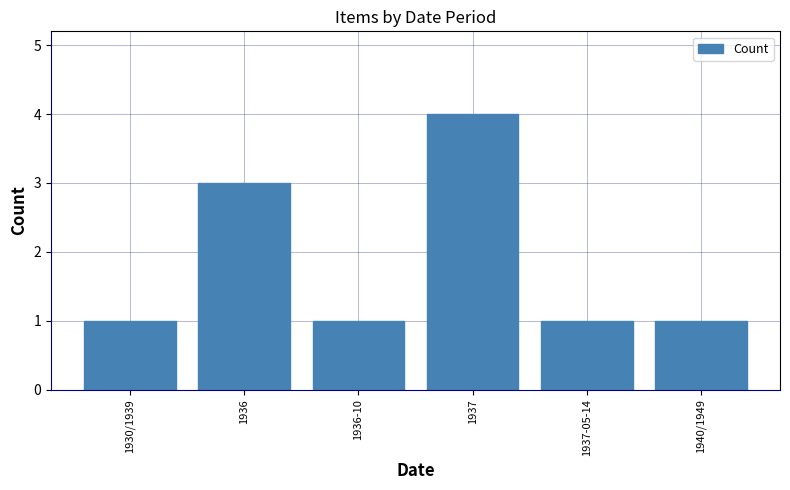

The chart shows a value of 3 at 1936. True or false?

True